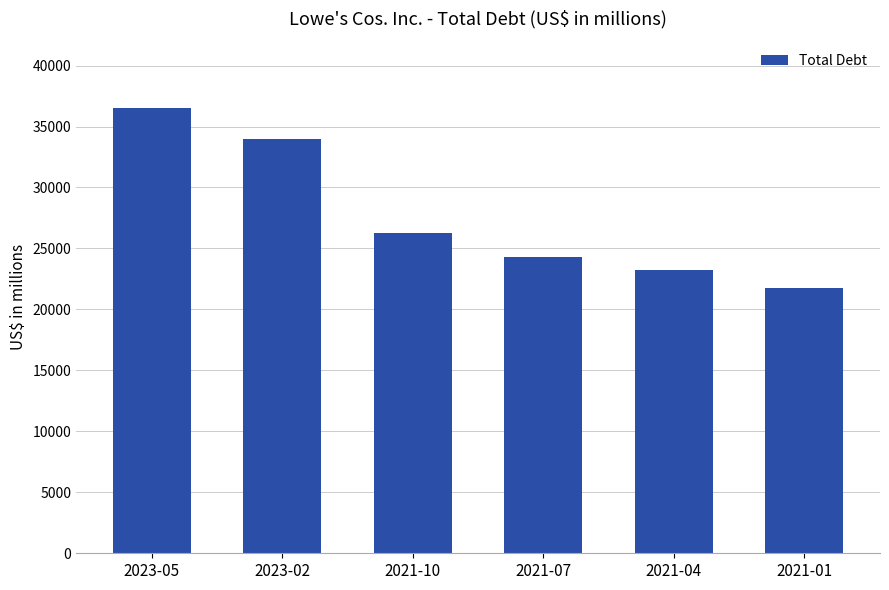

What is the label of the 4th bar from the left?

2021-07